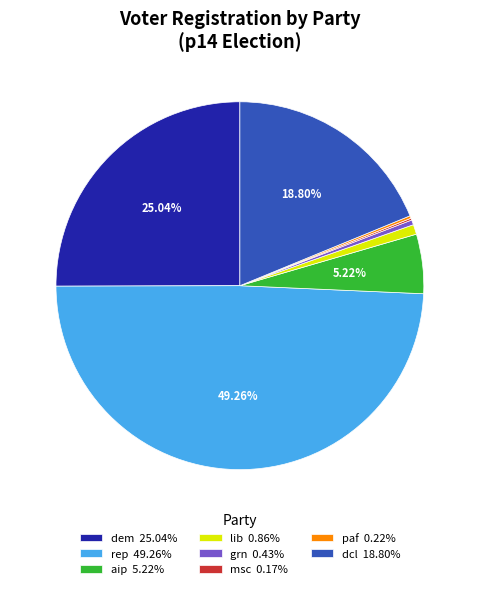

Does lib 0.86% account for over 50% of the chart?

No